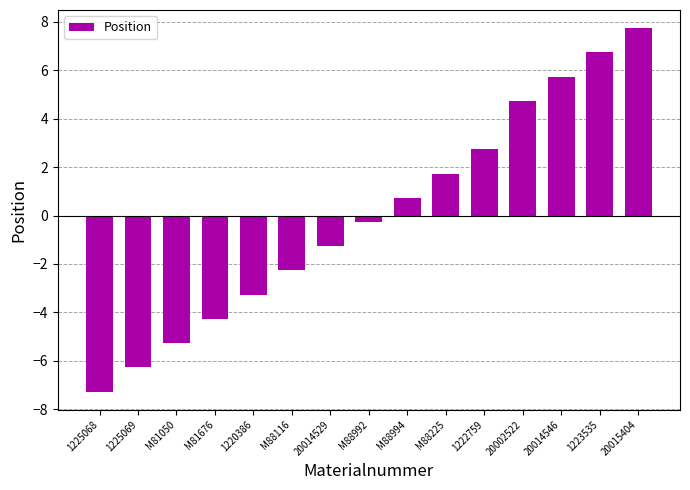

Rank the categories by value from highest to lowest.

20015404, 1223535, 20014546, 20002522, 1222759, M88225, M88994, M88992, 20014529, M88116, 1220386, M81676, M81050, 1225069, 1225068